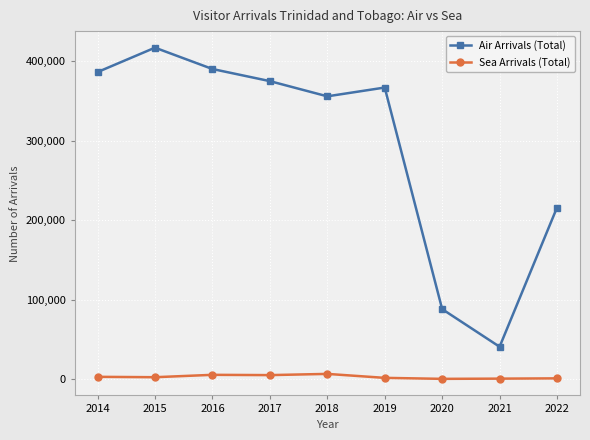

What is the value of the Sea Arrivals (Total) point at the 2nd from the left?

2263